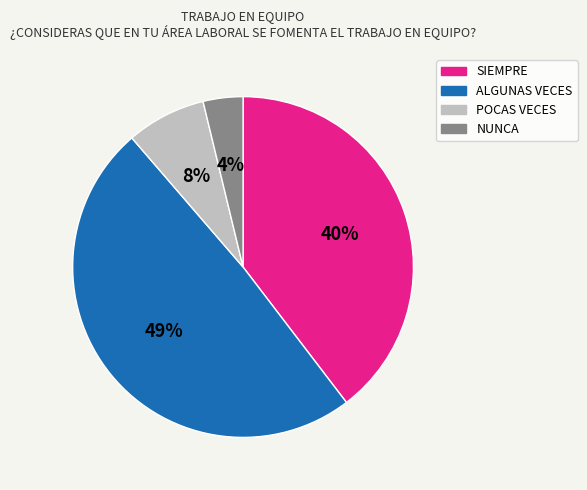

To the nearest percent, what is the average slice percentage?

25%